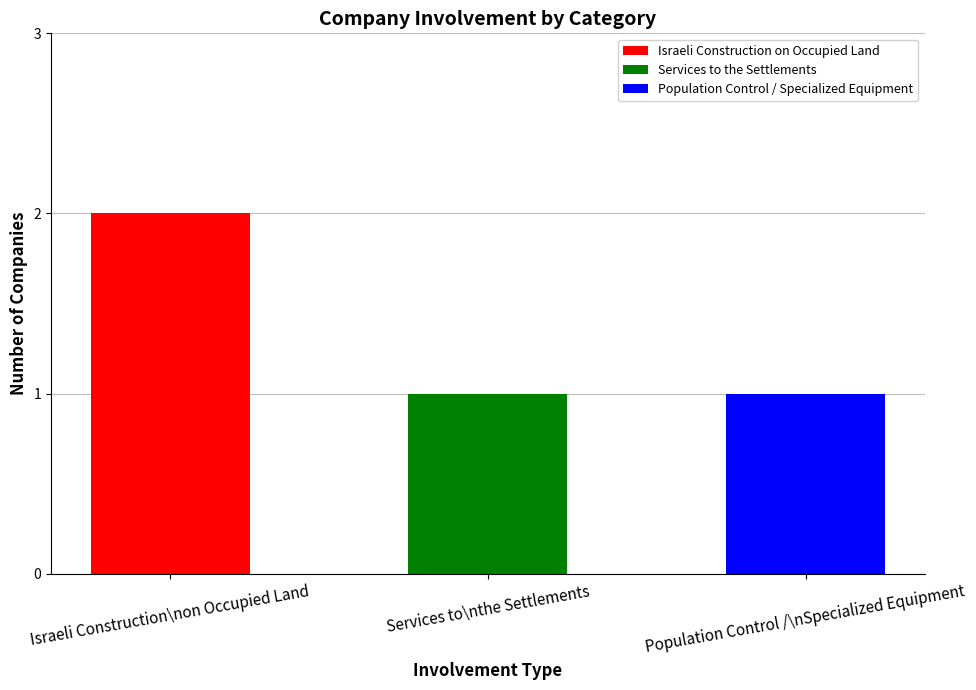

What is the label of the 2nd bar from the right?

Services to\nthe Settlements